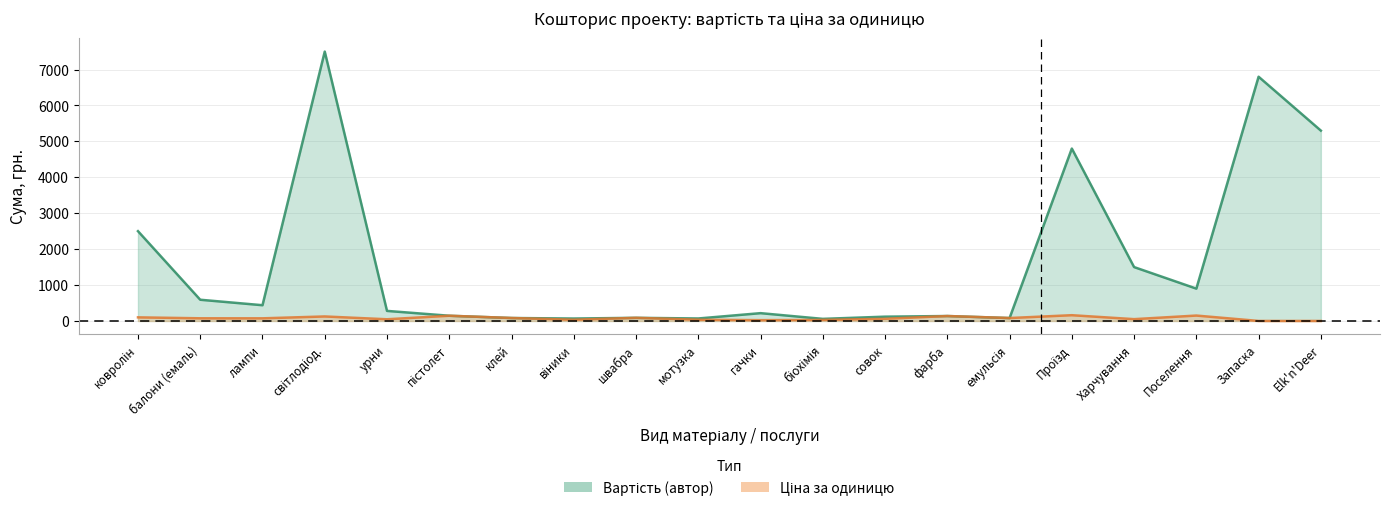

Which category has the highest value across all series?

світлодіод.